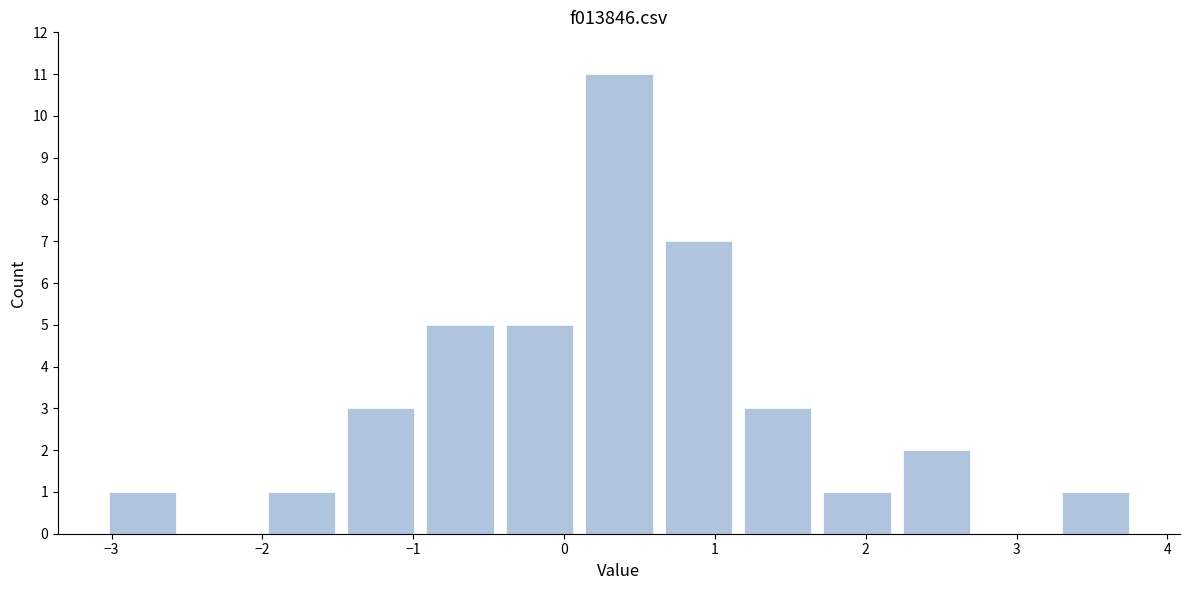

What is the height of the bar covering 2.2 to 2.7 on the x-axis? Neither the bar edges nor the heights are printed on the chart, so give them approximately, as read against the axes.

2